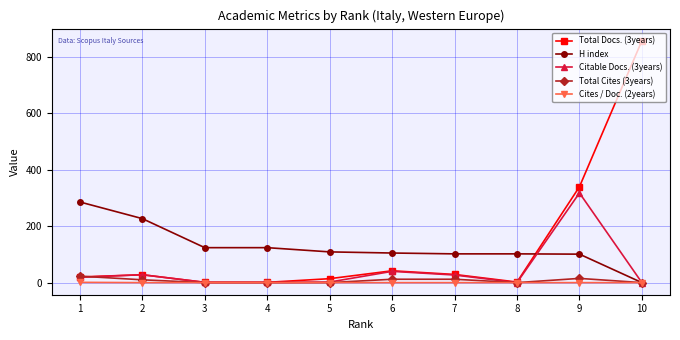

What is the value of the H index point at the 2nd from the left?

227